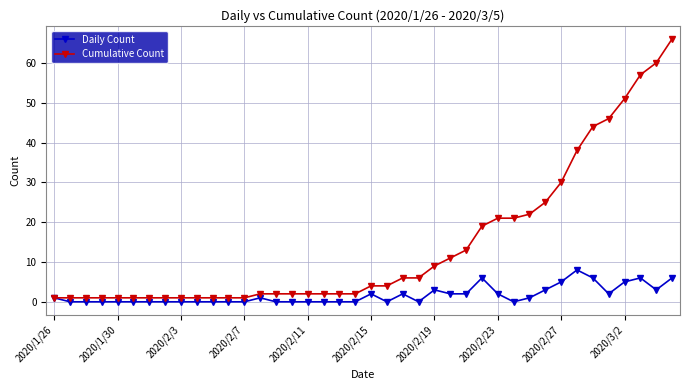

Which series has the largest total across all categories?

Cumulative Count